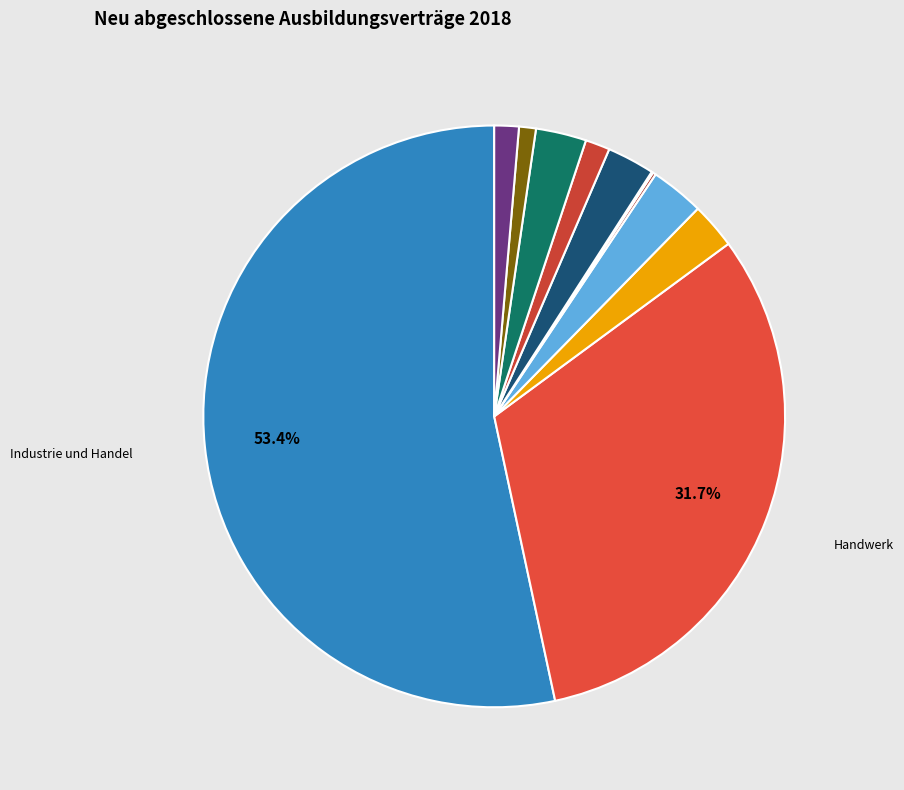

Which slice is the smallest?

Freie Berufe - Apotheker